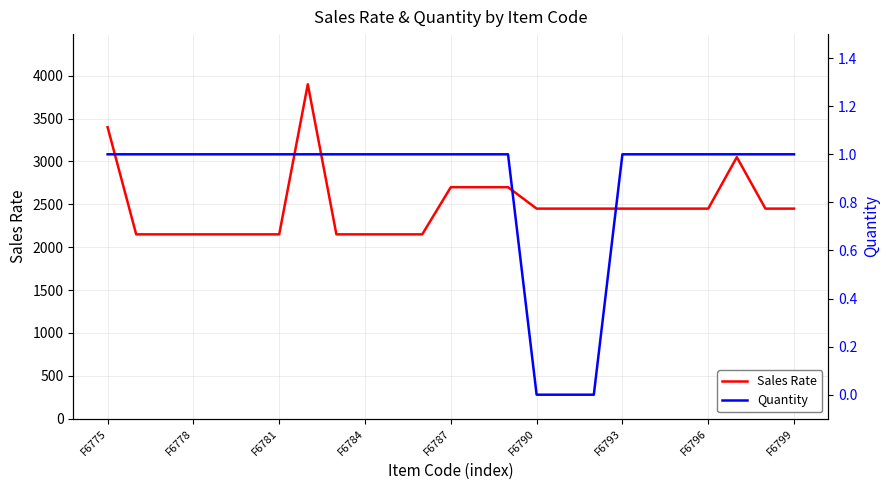

True or false: Quantity has more than 2 interior local peaks.

False